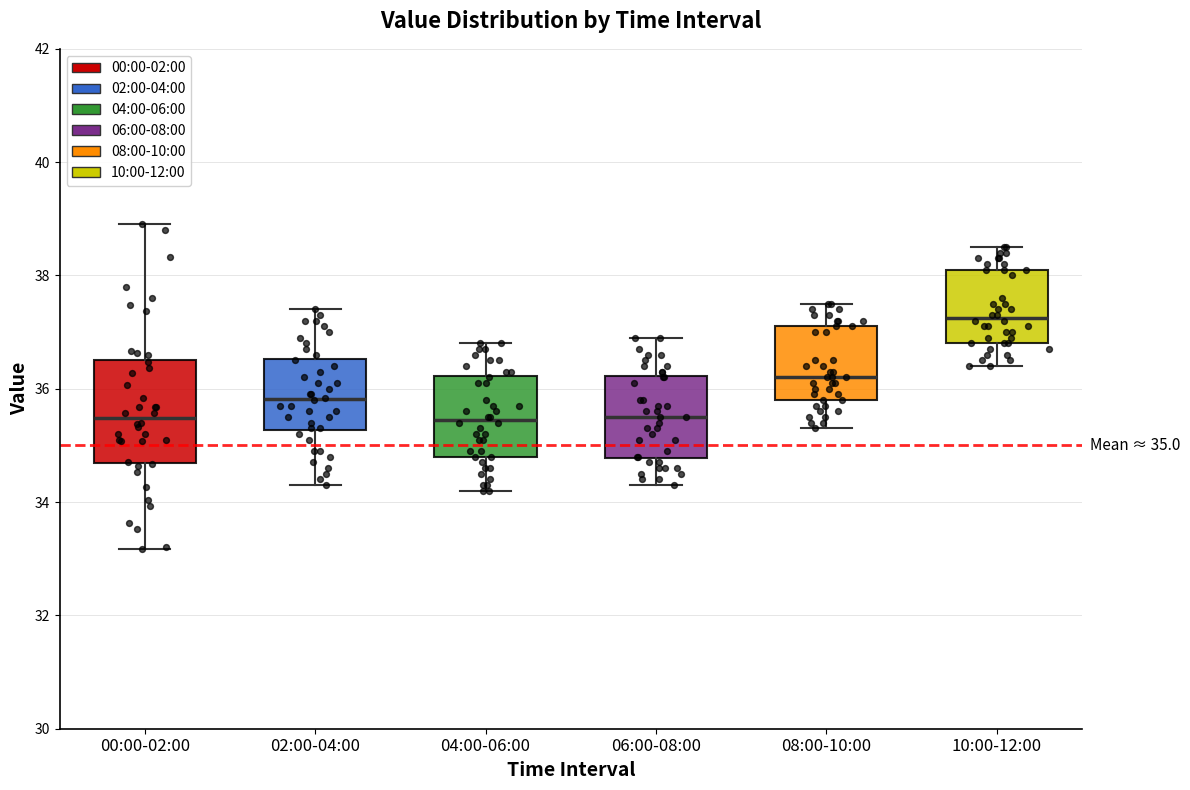

Comparing the boxes themselves (not the whiskers), which one is the tallest?

00:00-02:00